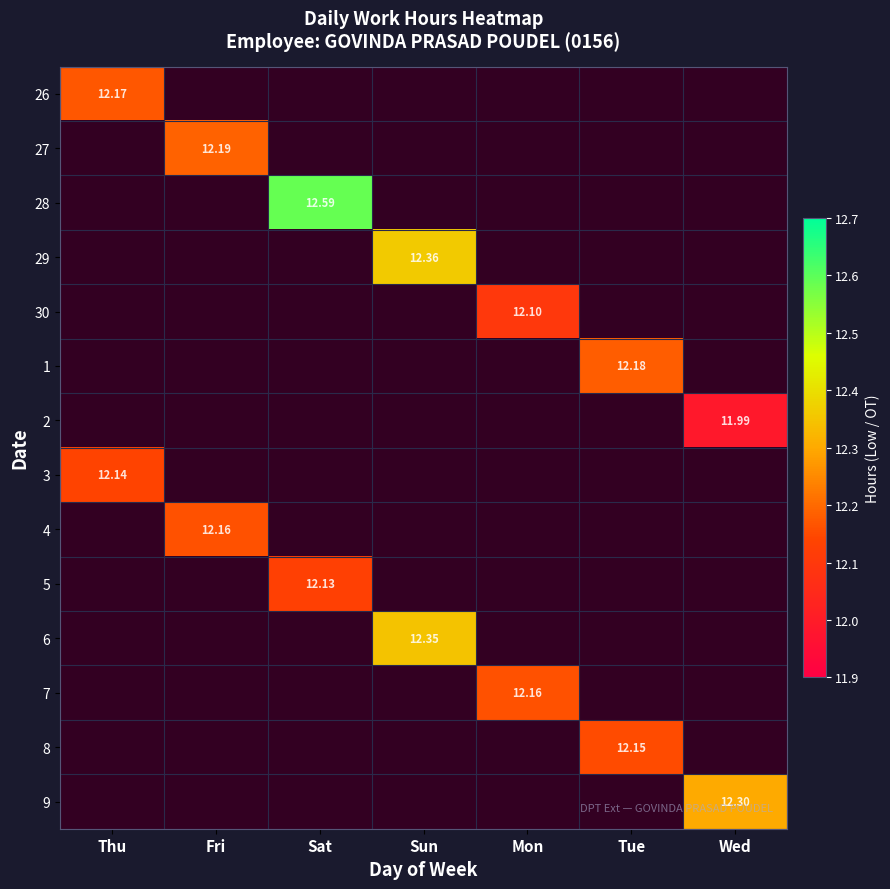

How many values in 29 are above zero?

1